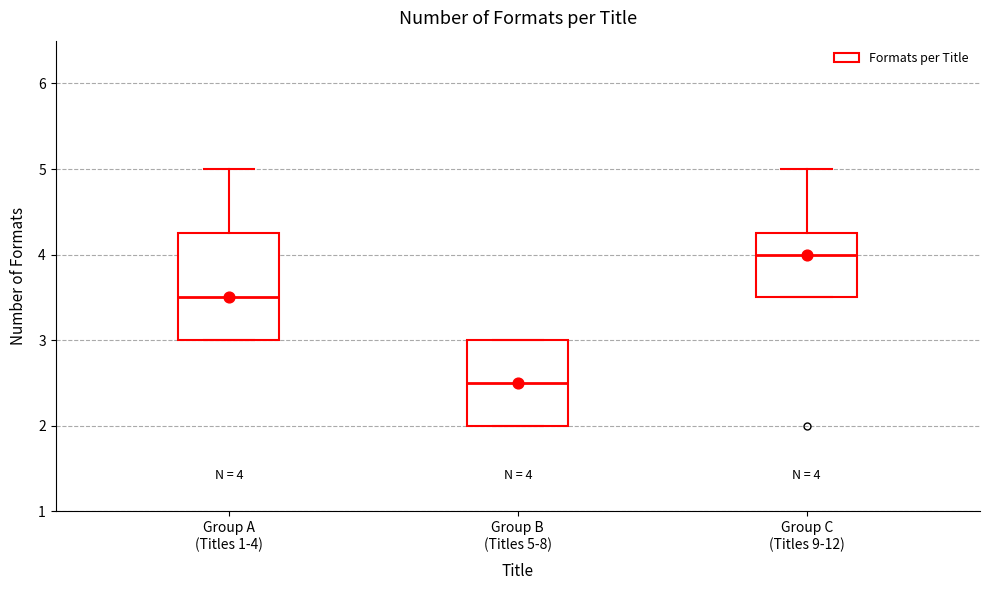

Which box's median line is the highest?

Group C (Titles 9-12)